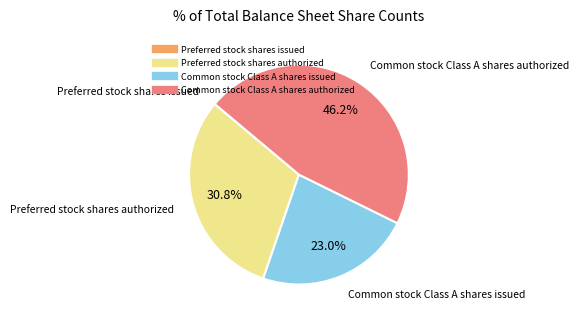

Is there any slice that represents more than half of the pie?

No